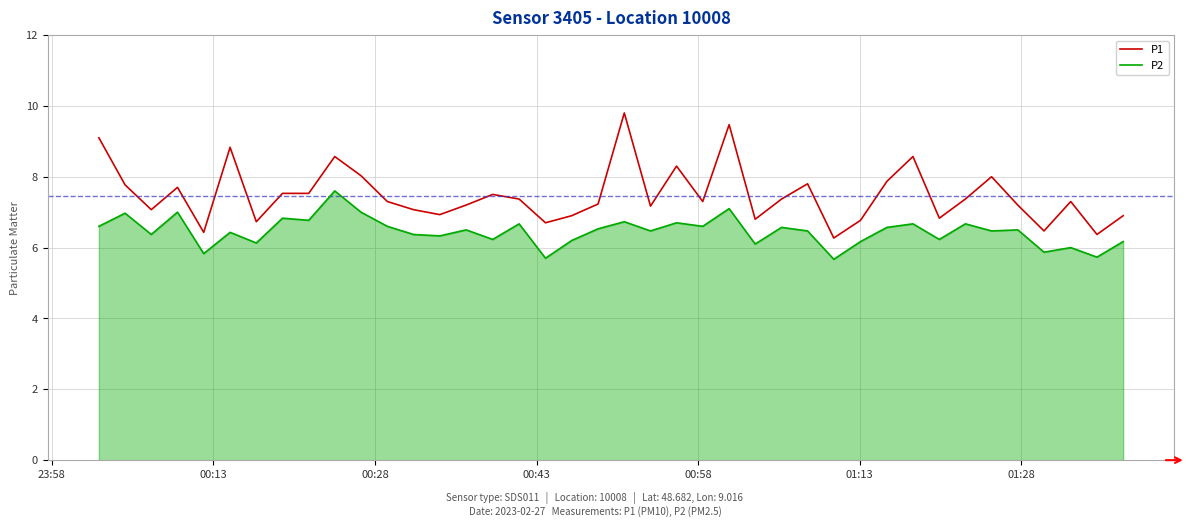

Rank the series by their average value, from lowest to highest.

P2, P1